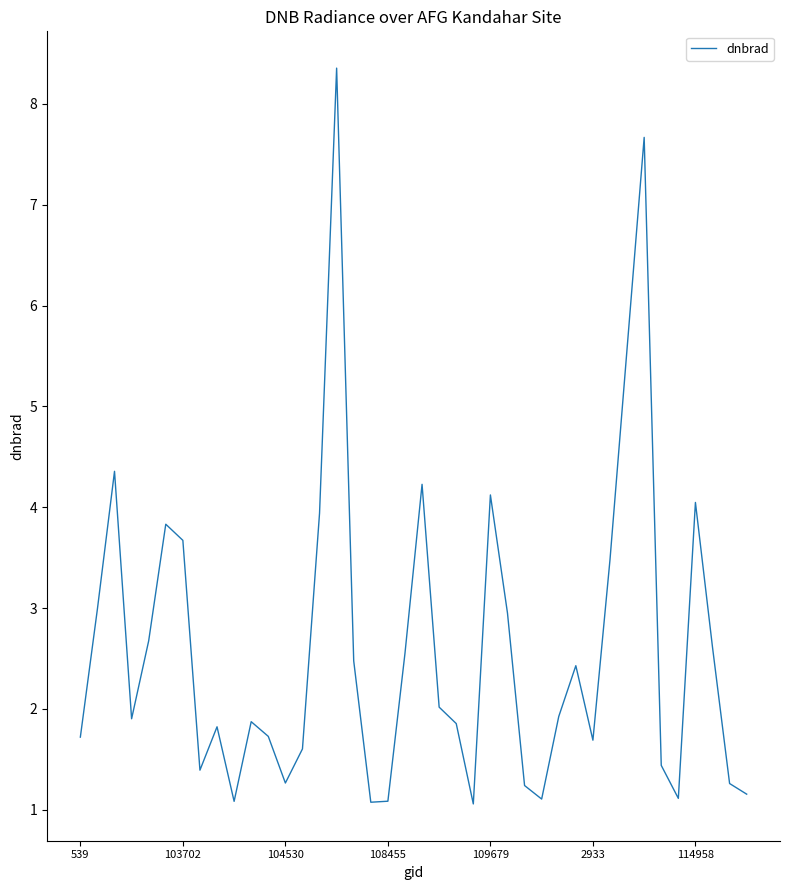

What is the difference between the maximum and minimum values?

7.3